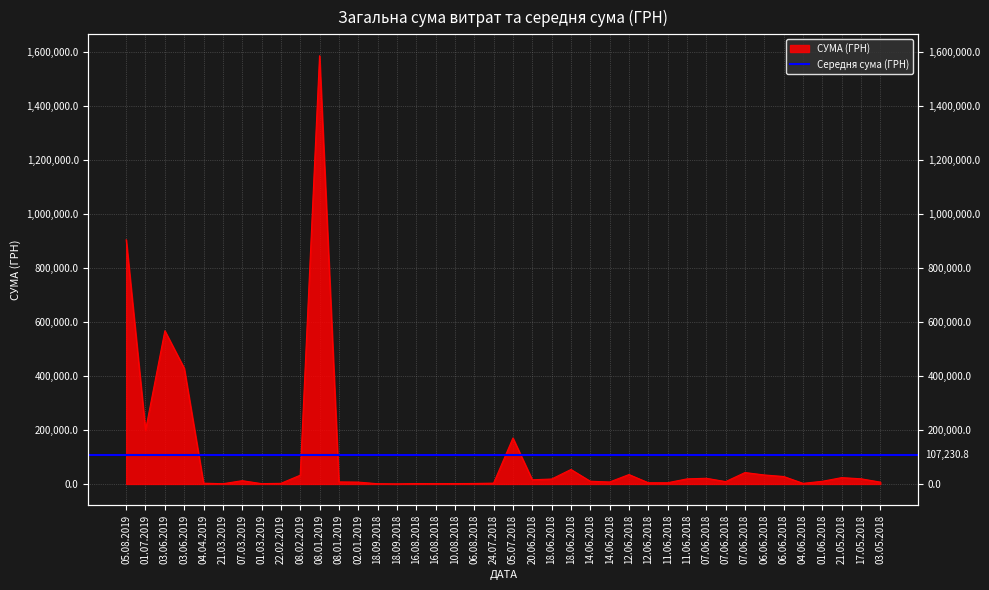

What is the average value?

107230.8